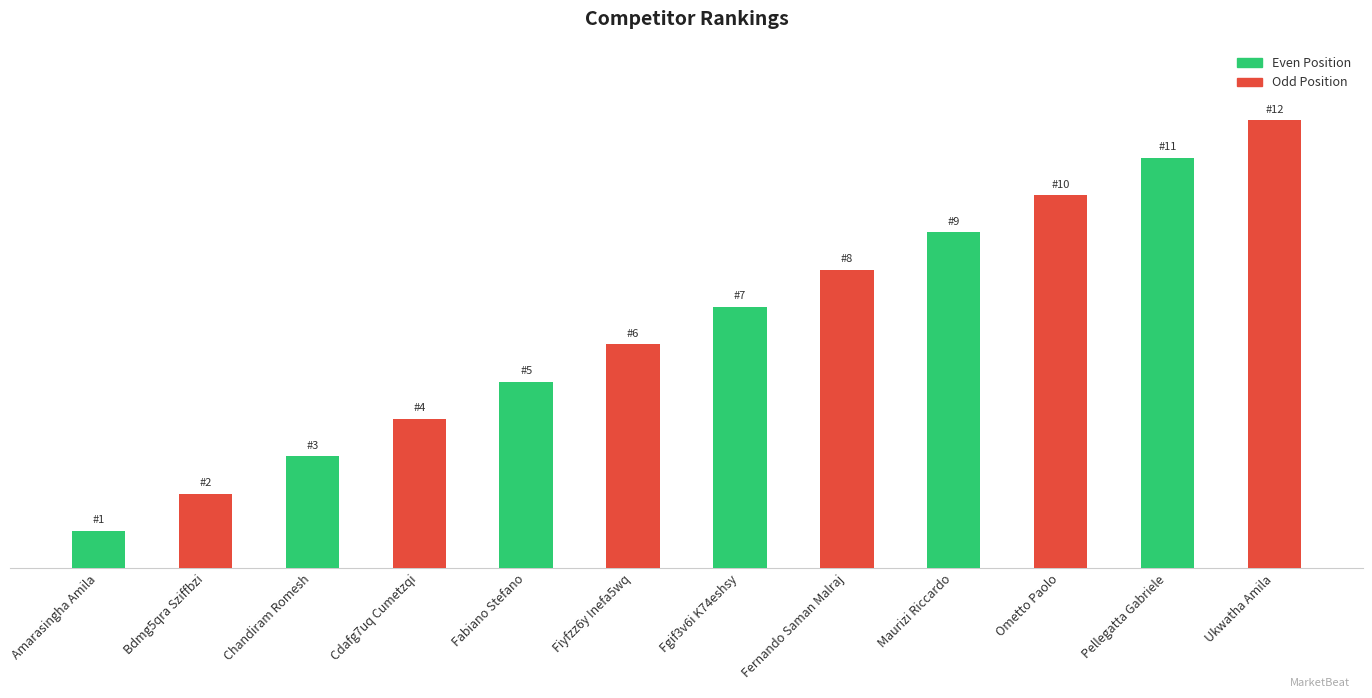

What is the difference between the maximum and minimum values?

11